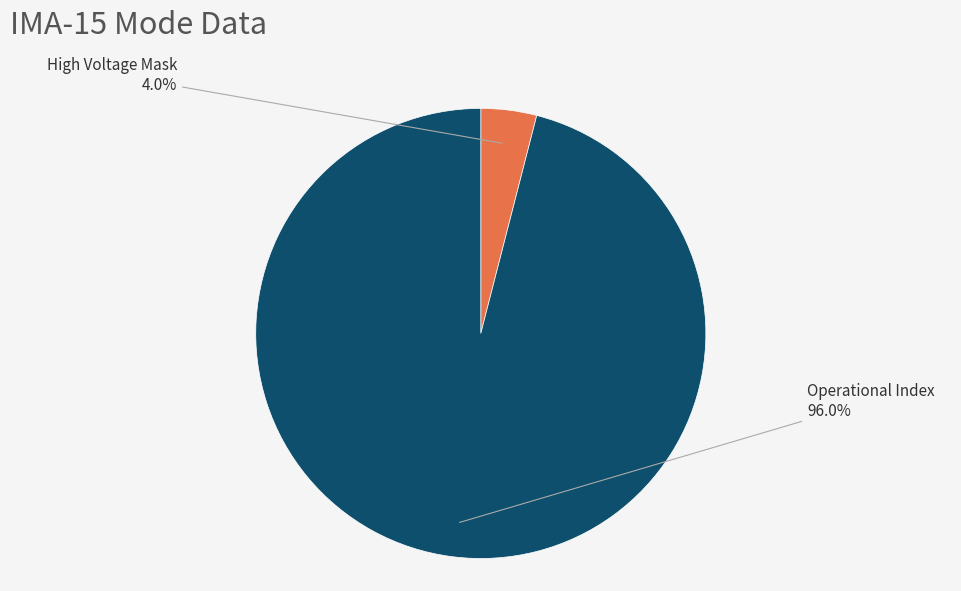

What portion of the pie excludes High Voltage Mask?

96.0%